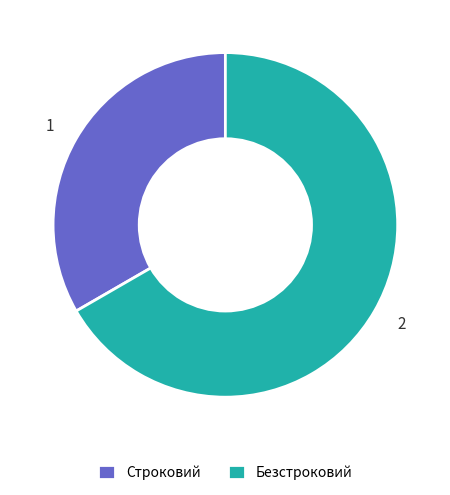

Rank the categories by value from lowest to highest.

Строковий, Безстроковий